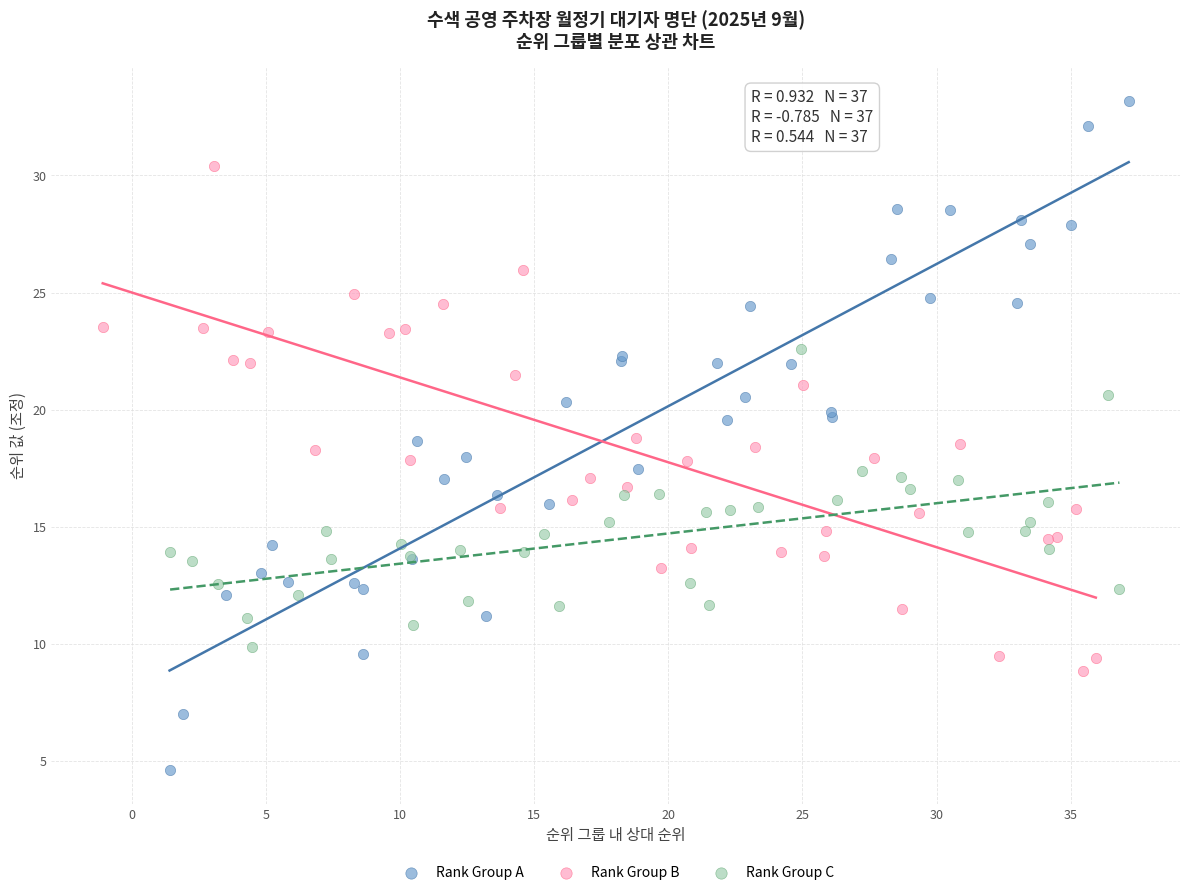

Which series reaches the minimum Y coordinate?

Rank Group A